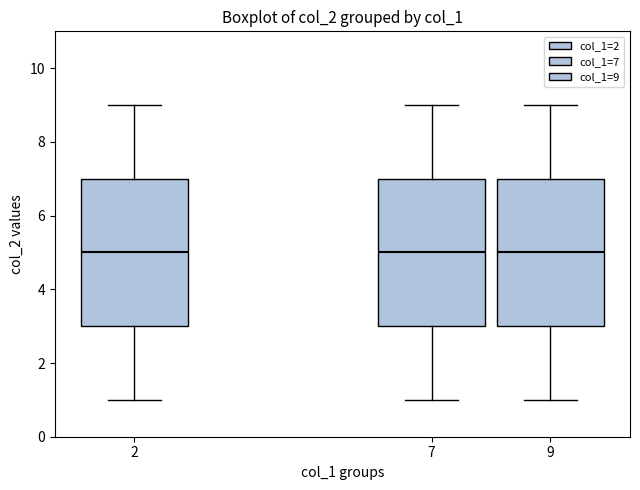

Reading left to right, transcribe this box plot: for each box, give where its median line is, the range the box spans, and where its two whiskers end, as read against the y-axis. The values are not printed on the chart, so give them approximately, as read against the axis.

2: median 5, box 3 to 7, whiskers 1 to 9
7: median 5, box 3 to 7, whiskers 1 to 9
9: median 5, box 3 to 7, whiskers 1 to 9